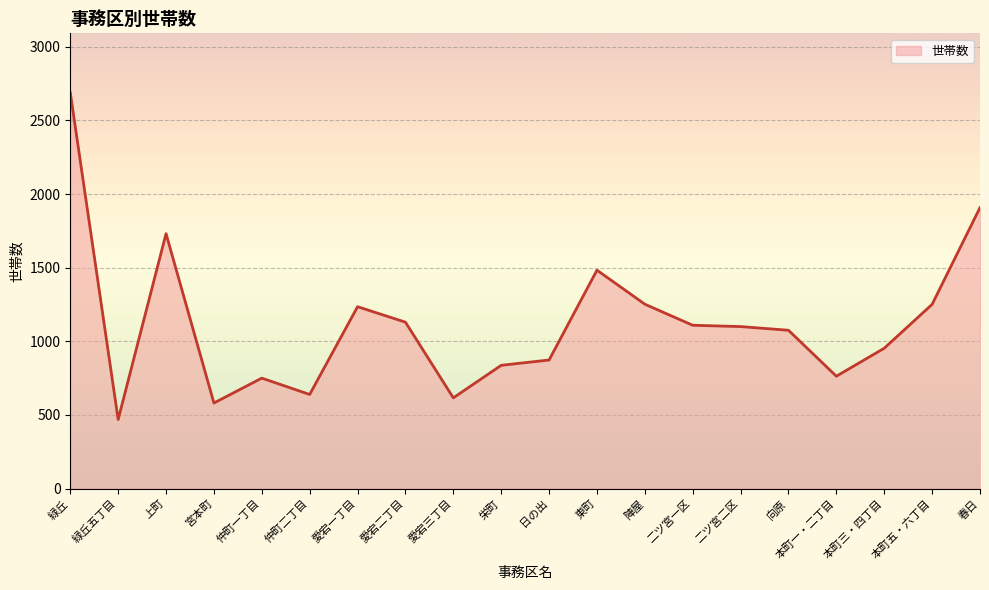

What is the label of the 10th point from the left?

栄町